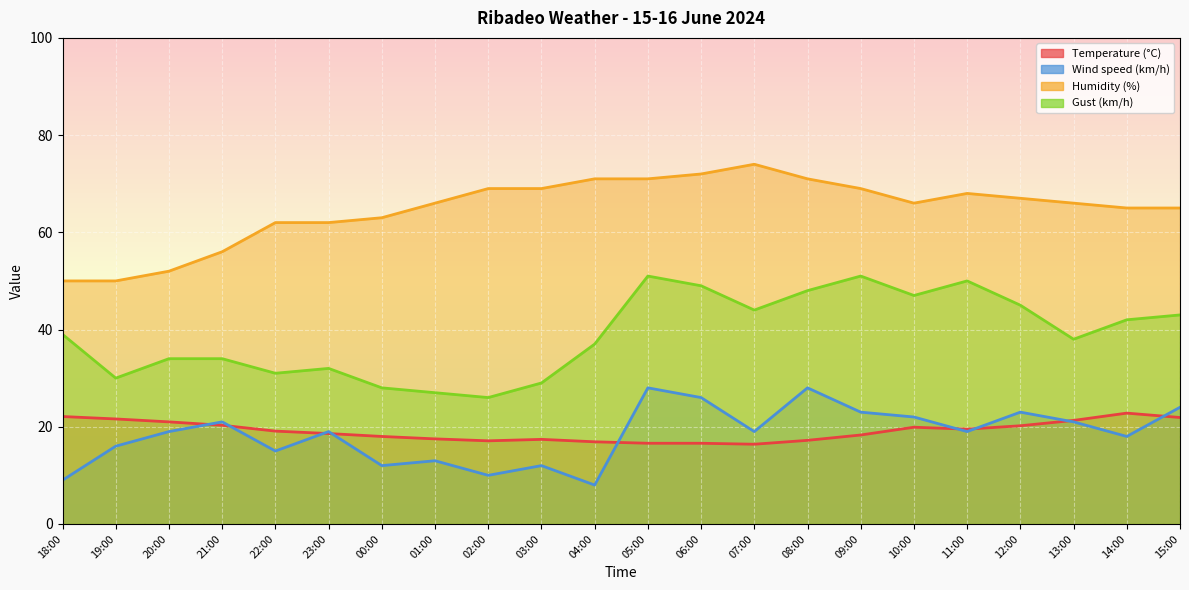

At which category does the chart reach its peak across all series?

07:00